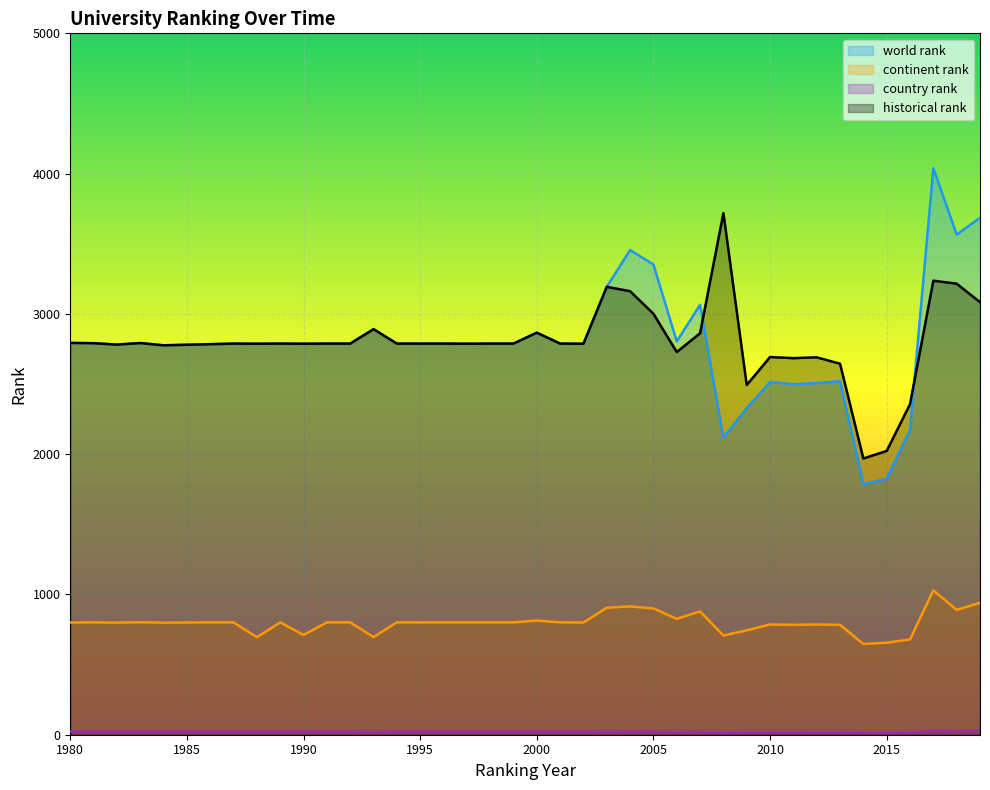

What is the highest value of the continent rank series?

1029.0